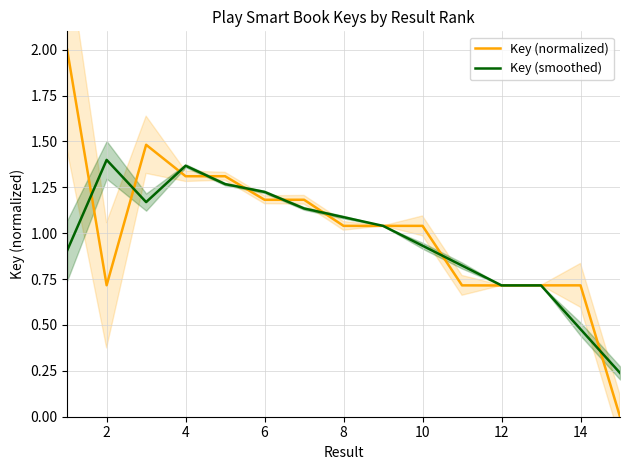

What is the difference between the Key (normalized) values at 8 and 12?

0.3